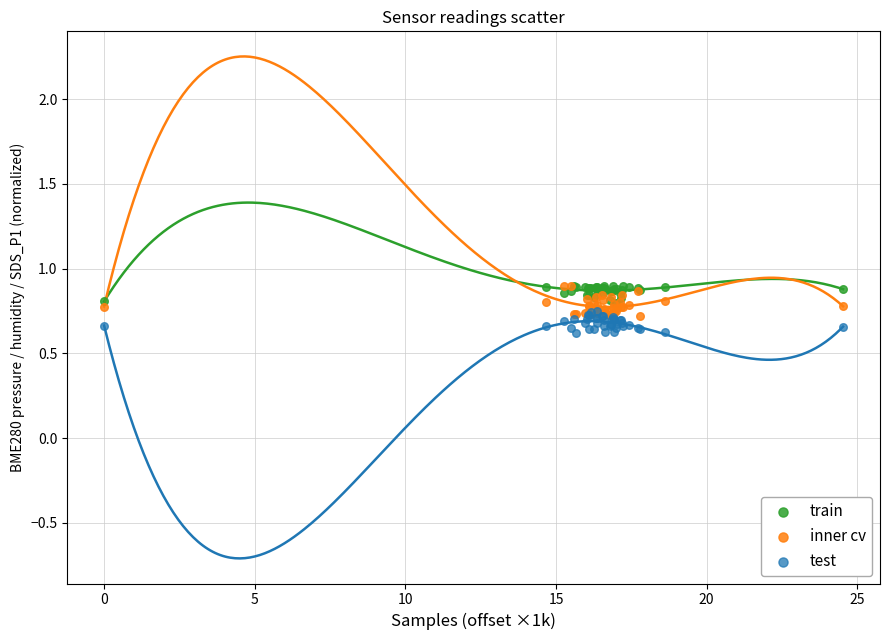

What are all the series names shown in the legend?

train, inner cv, test